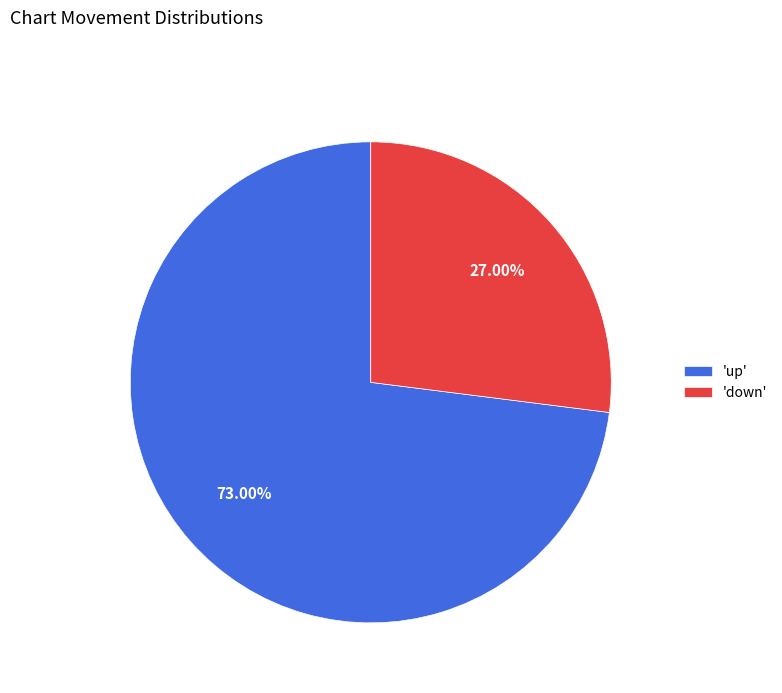

To the nearest percent, what is the difference between the largest and smallest slice percentages?

46%